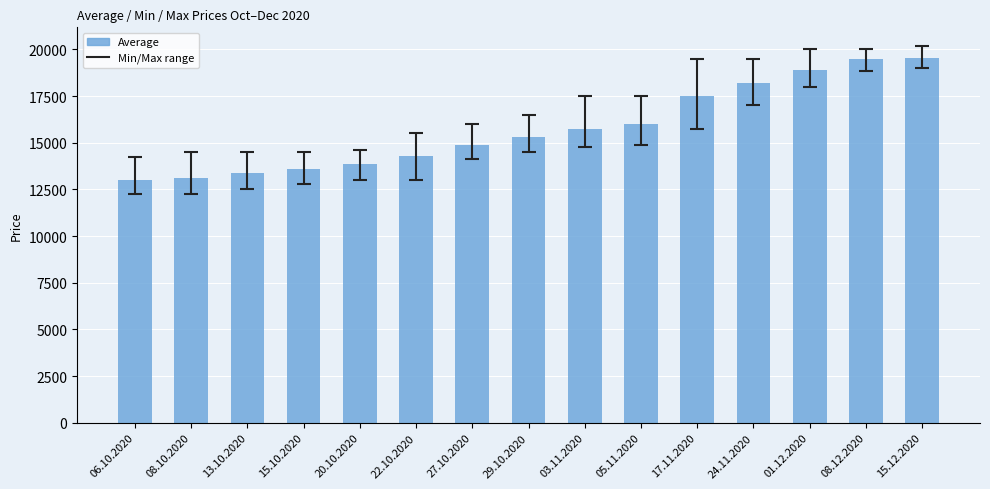

What is the minimum value shown in the chart?

12982